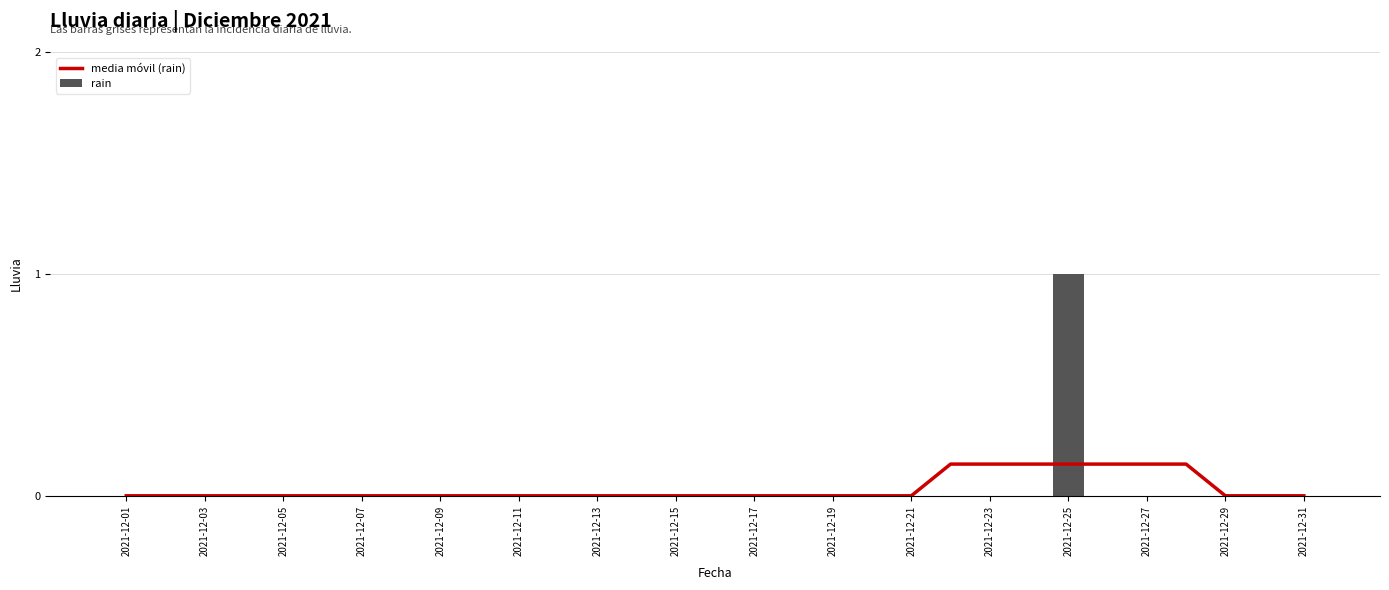

At which label does rain reach its peak?

2021-12-25